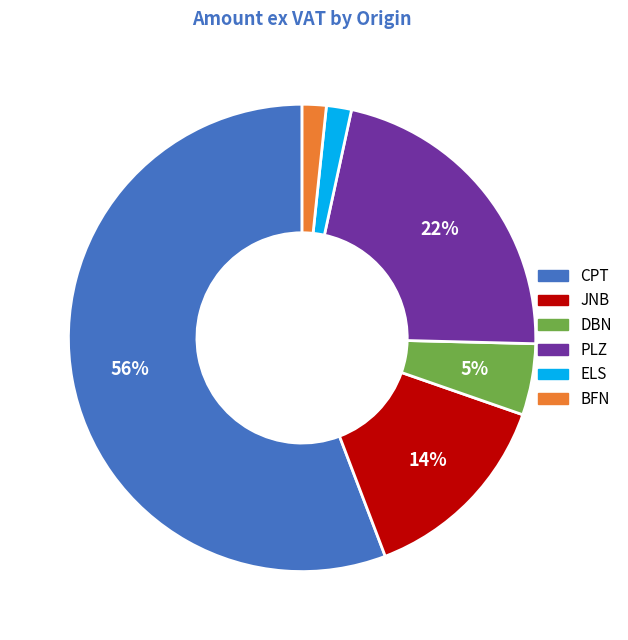

Which category has the biggest portion of the pie?

CPT